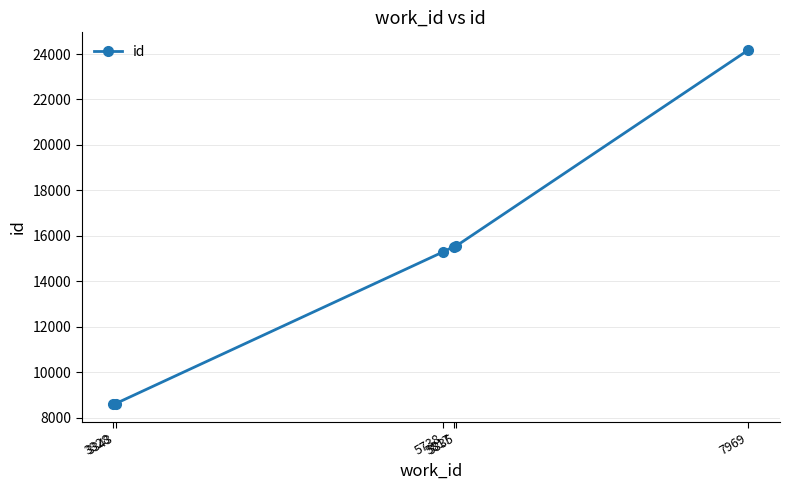

What is the difference between the maximum and second lowest values?

15560